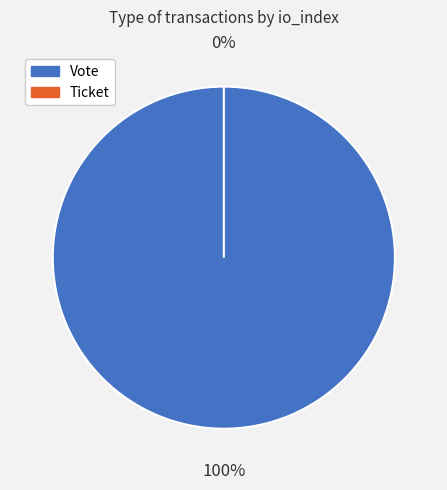

The Vote slice represents 86% of the pie. True or false?

False